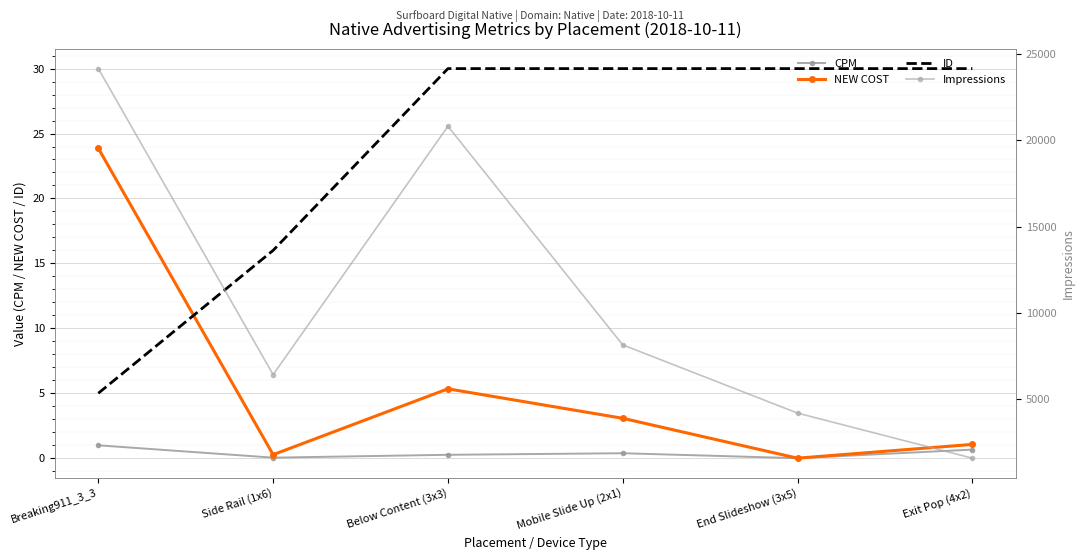

What is the difference between the Impressions values at Below Content (3x3) and End Slideshow (3x5)?

16604.0